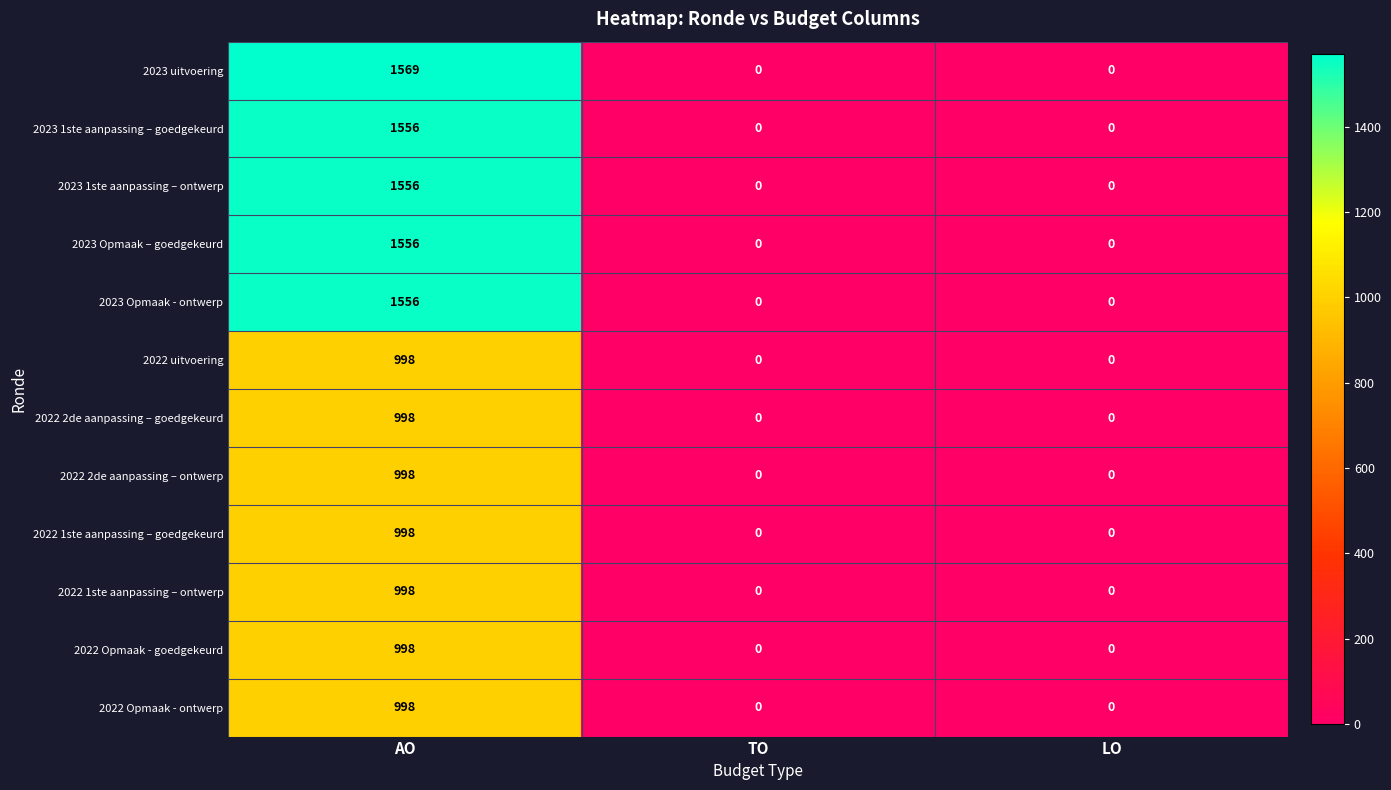

What is the sum of all 2023 1ste aanpassing – goedgekeurd values?

1556